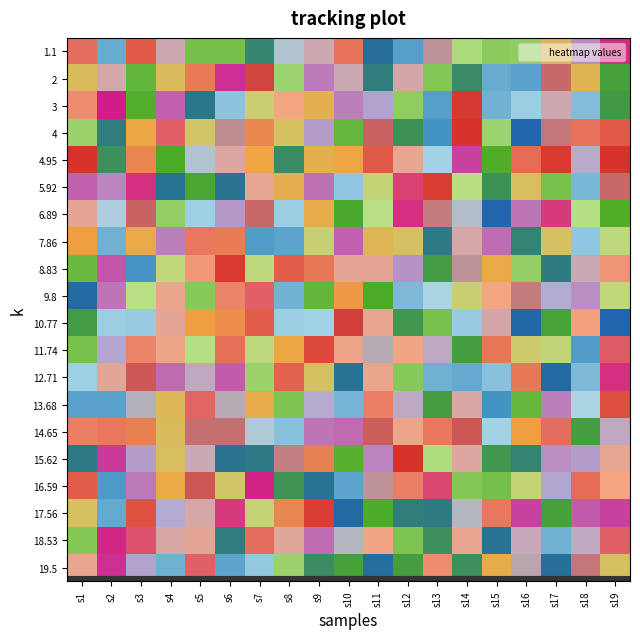

Which has a higher value, s5 or s11?

s5